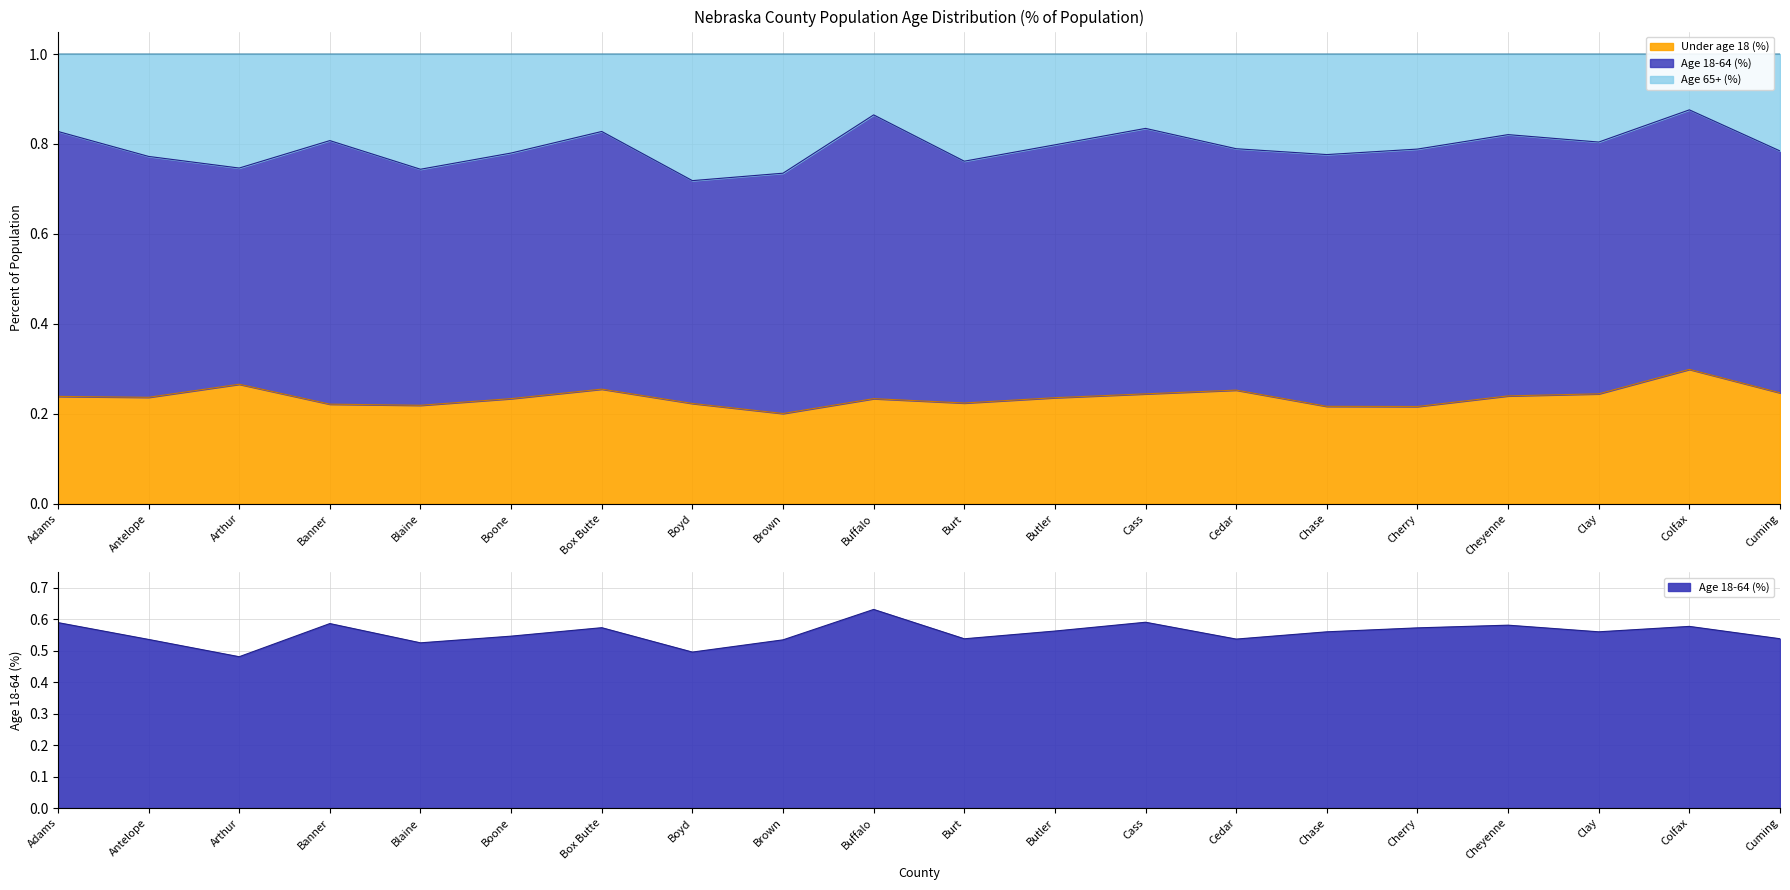

List the labels in order of Age 18-64 (%) value, smallest first.

Arthur, Boyd, Blaine, Brown, Antelope, Cedar, Burt, Cuming, Boone, Chase, Clay, Butler, Cherry, Box Butte, Colfax, Cheyenne, Banner, Adams, Cass, Buffalo